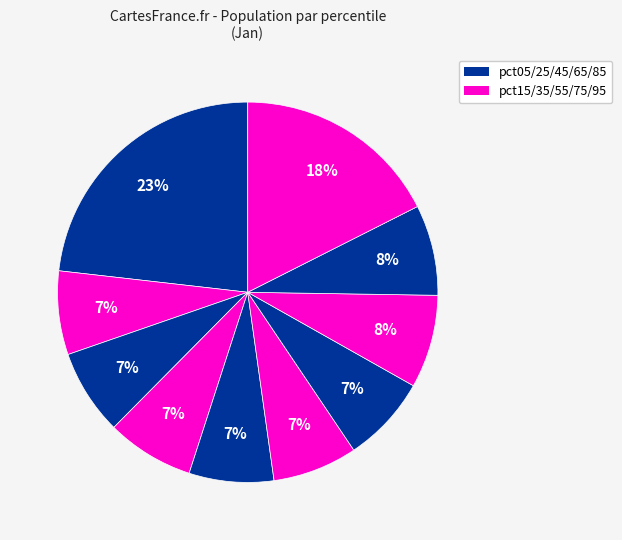

Count the number of slices in the pie.

10